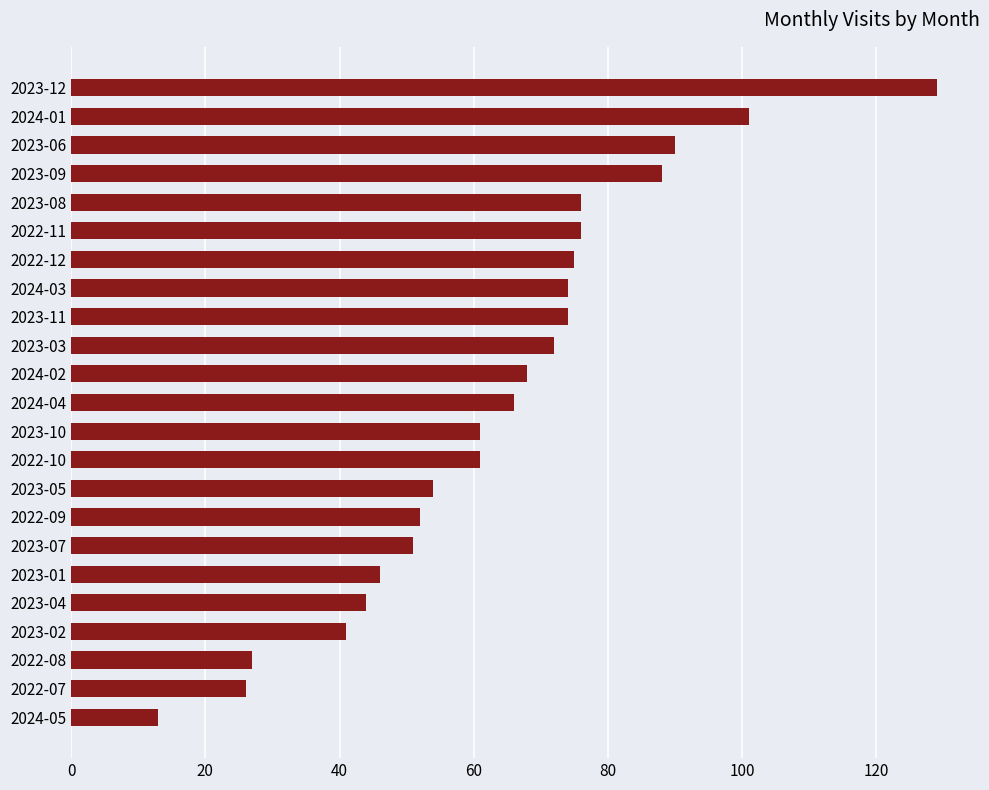

Reading bottom to top, list all the values displayed in this chart.

2024-05=13	2022-07=26	2022-08=27	2023-02=41	2023-04=44	2023-01=46	2023-07=51	2022-09=52	2023-05=54	2022-10=61	2023-10=61	2024-04=66	2024-02=68	2023-03=72	2023-11=74	2024-03=74	2022-12=75	2022-11=76	2023-08=76	2023-09=88	2023-06=90	2024-01=101	2023-12=129